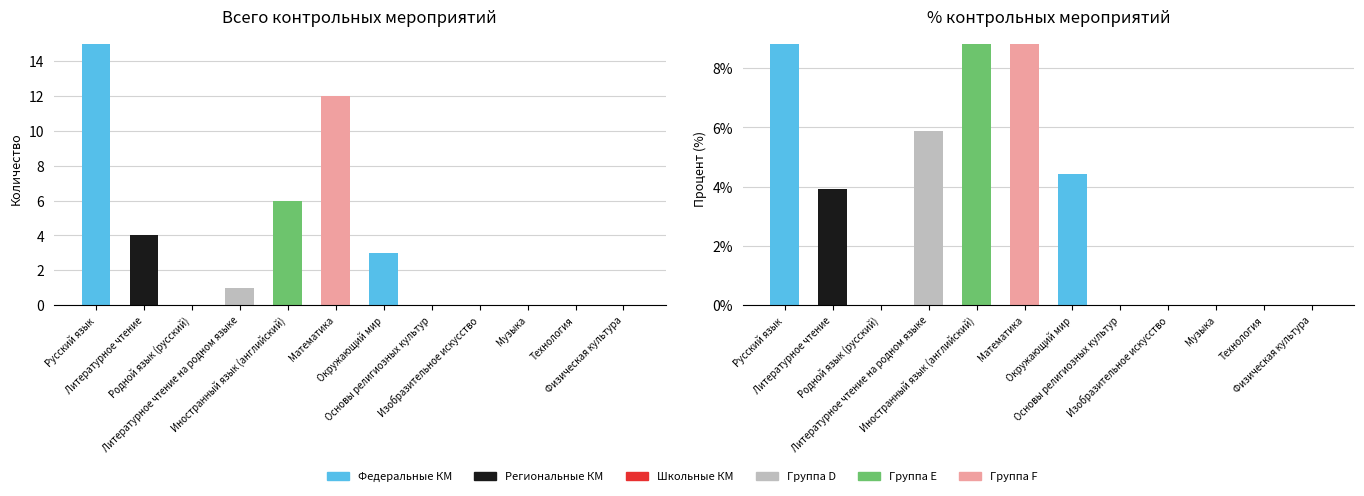

What is the label of the 7th bar from the right?

Математика